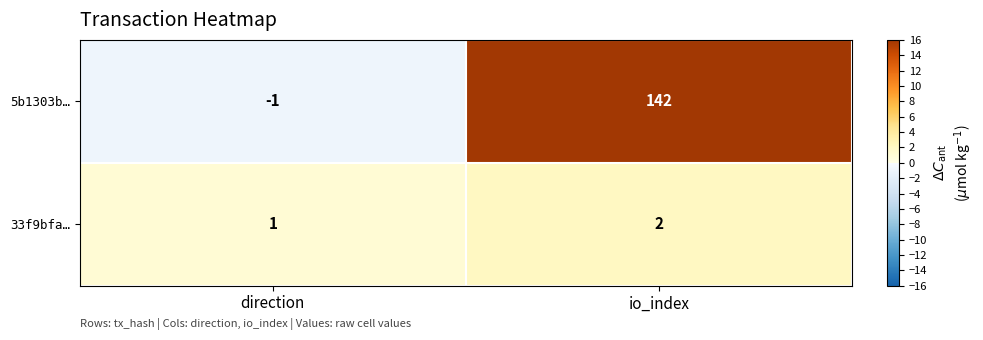

Reading left to right, transcribe all the data shown in this chart.

5b1303b…: direction=-1	io_index=142
33f9bfa…: direction=1	io_index=2